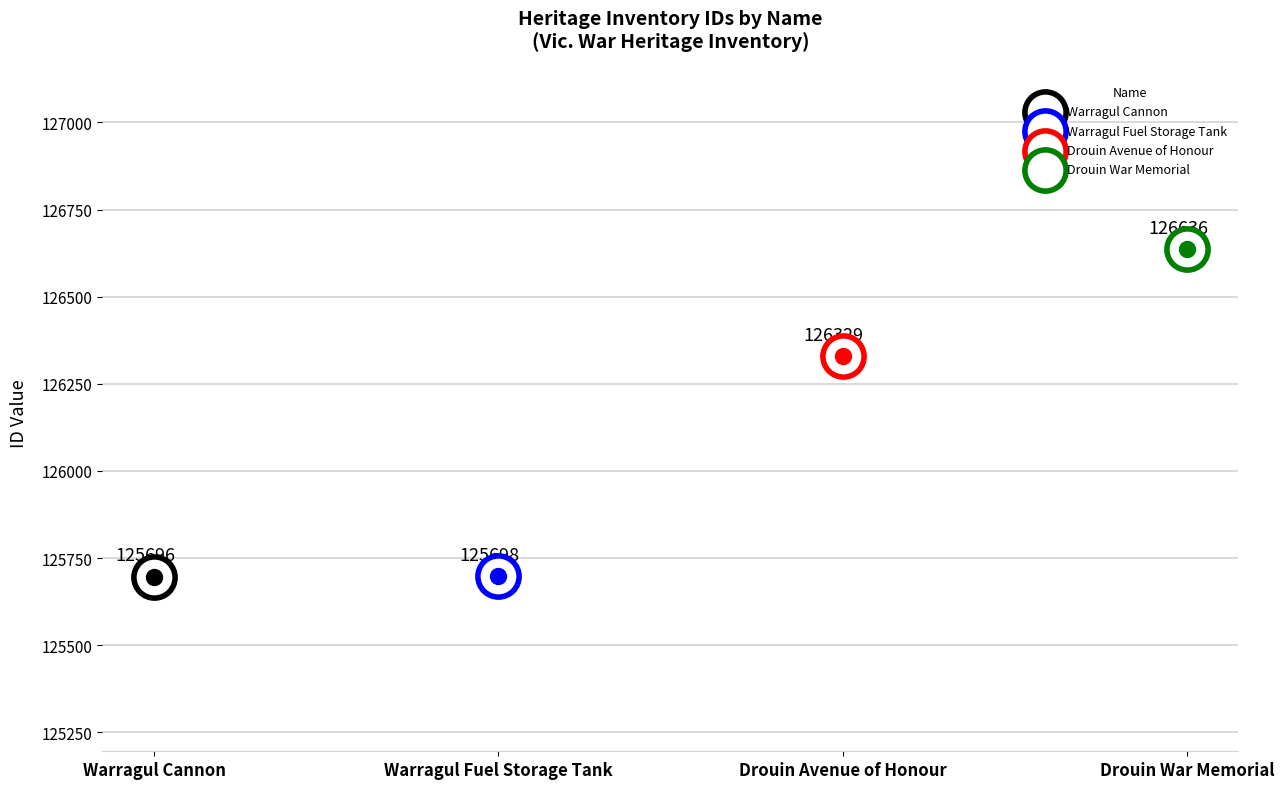

Approximately how many times larger is the value at Drouin Avenue of Honour compared to Warragul Fuel Storage Tank?

1.0